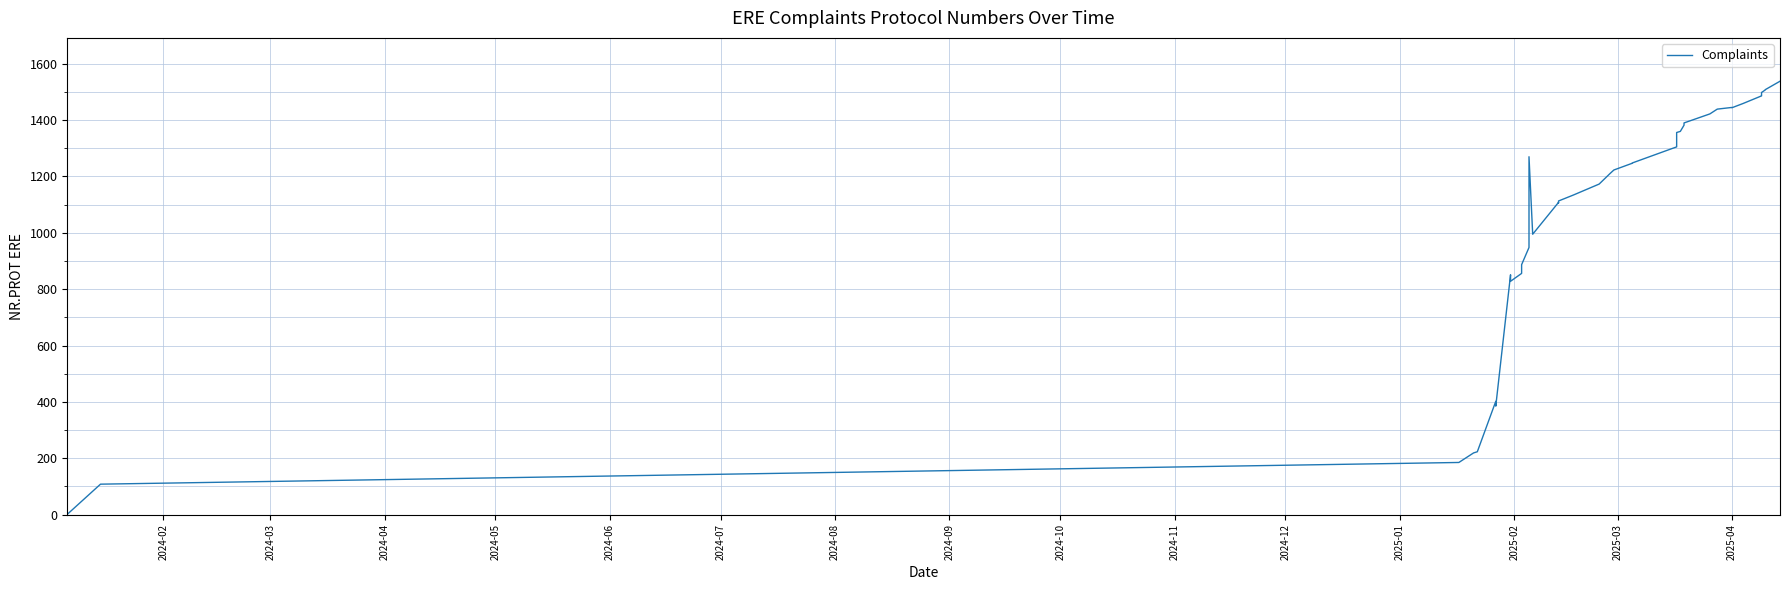

Count the number of categories in the chart.

39